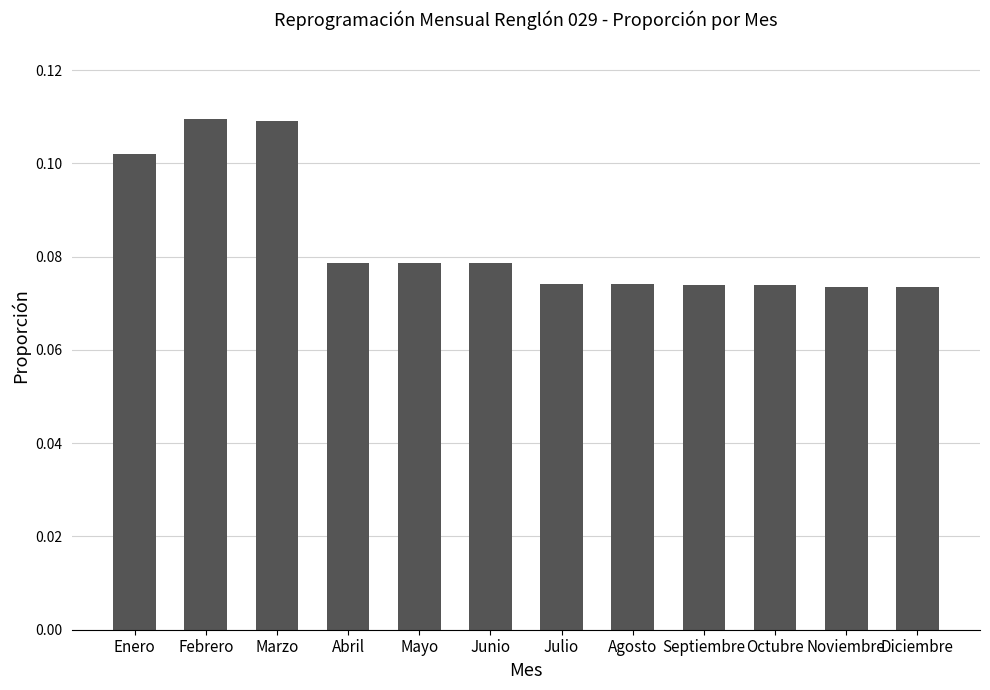

Which has a higher value, Mayo or Marzo?

Marzo